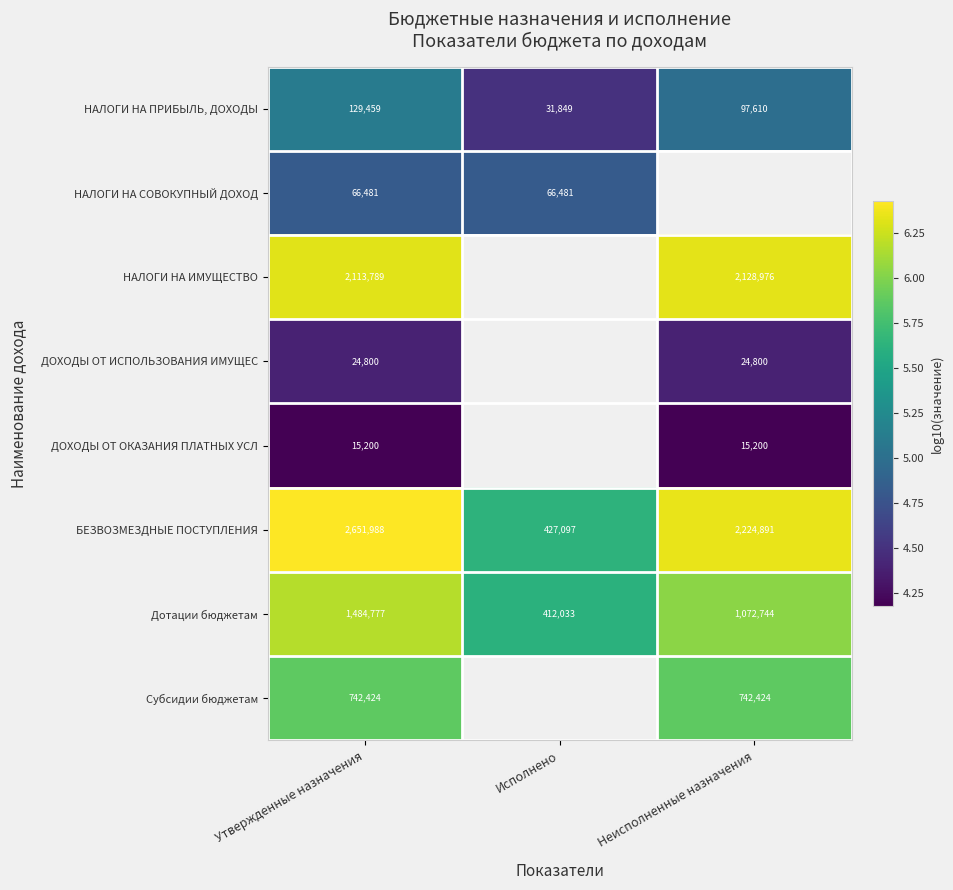

What is the total value across all series at Утвержденные назначения?

7228918.0